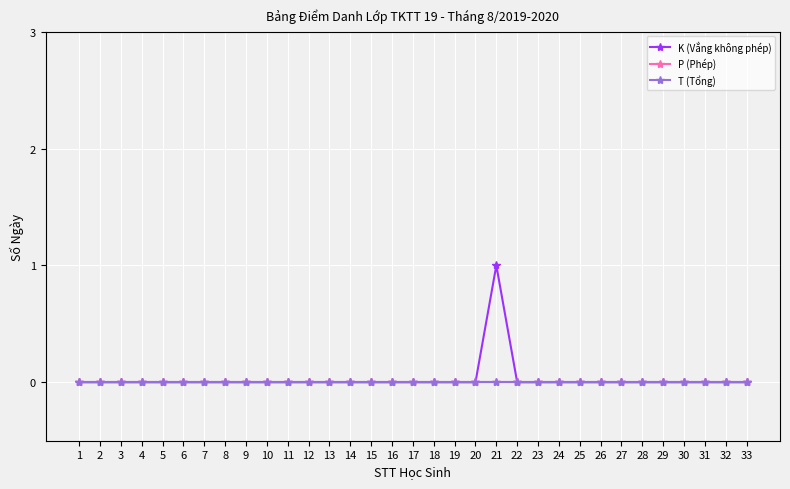

Between 22 and 28, which is larger?

22